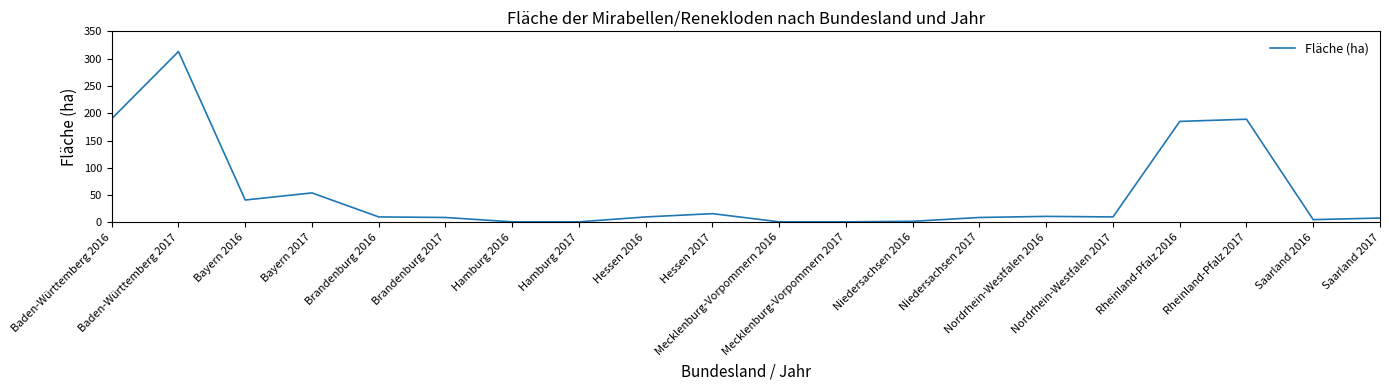

What position from the left is Rheinland-Pfalz 2017?

18